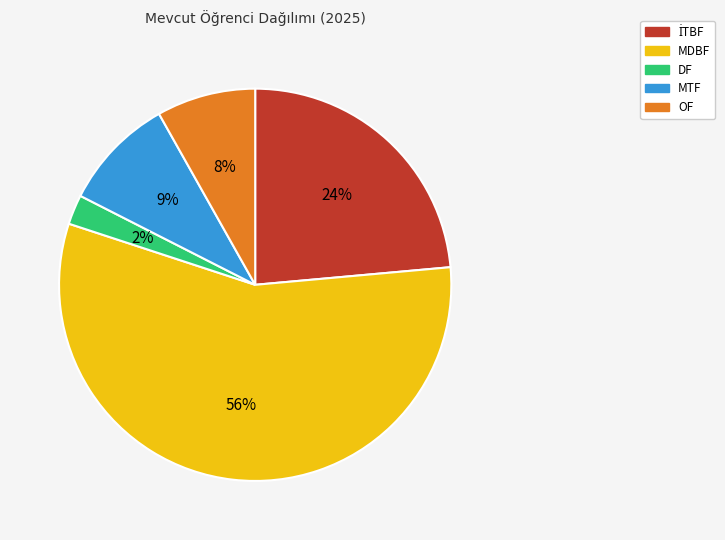

Is the sum of OF and MDBF greater than half?

Yes